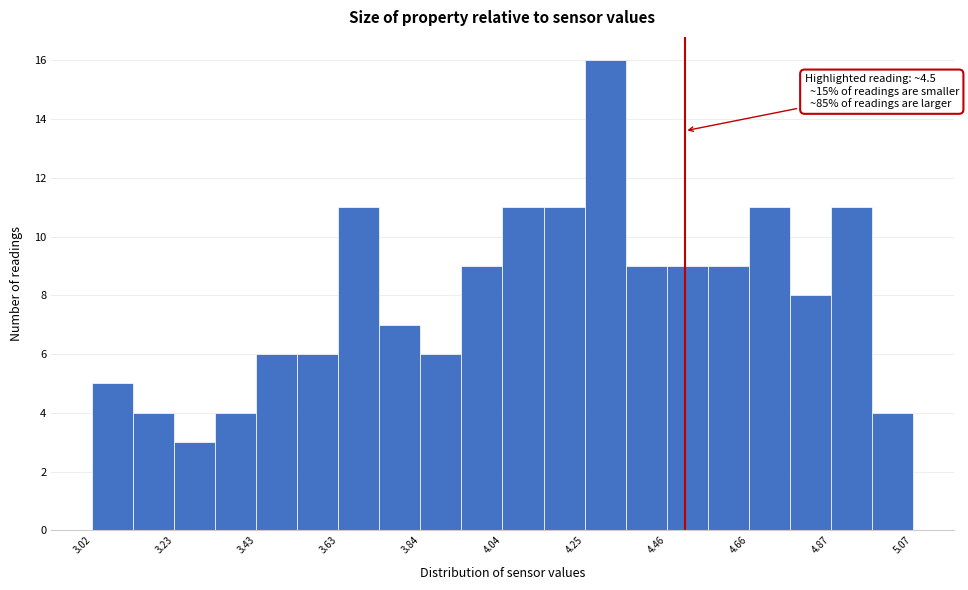

Around what value on the x-axis is the tallest bar? Give the approximate position of its centre, as read against the axis.

4.30